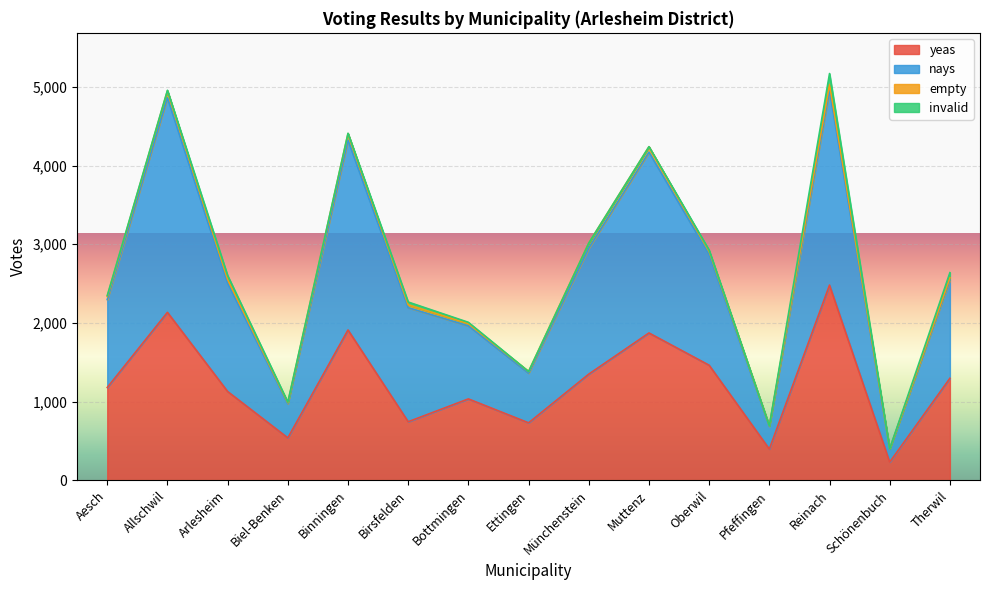

True or false: nays has more than 0 interior local peaks.

True